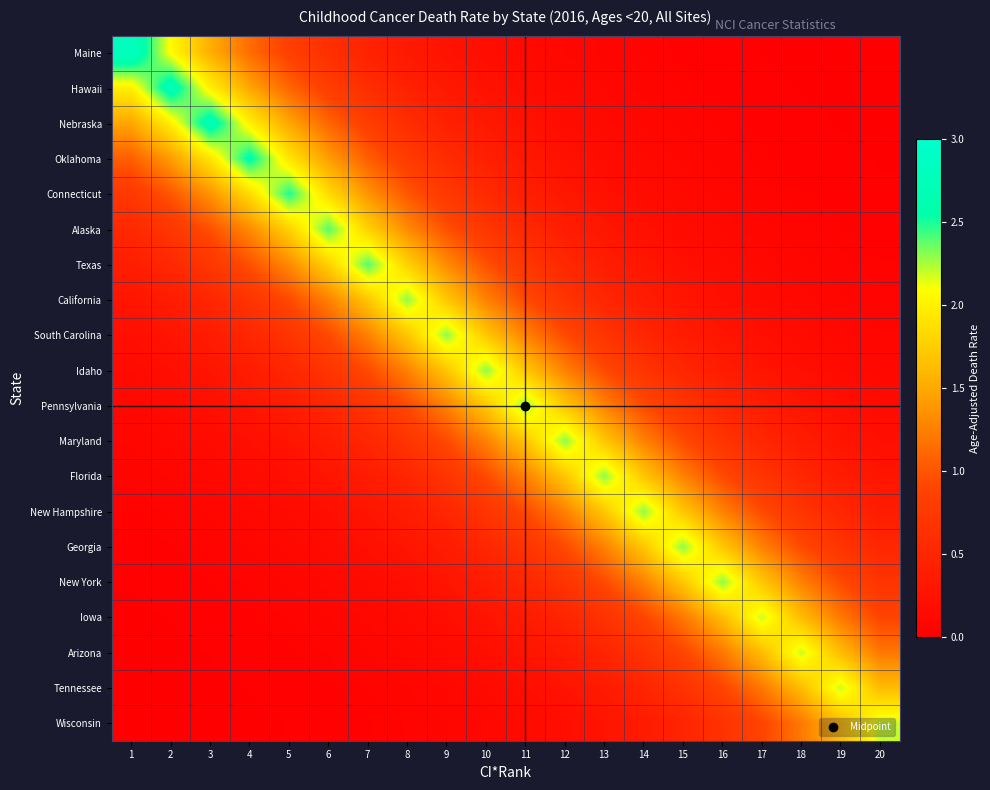

Reading left to right, transcribe all the data shown in this chart.

Maine: 1=2.8	2=2.1	3=1.5	4=1.1	5=0.8	6=0.6	7=0.5	8=0.3	9=0.3	10=0.2	11=0.1	12=0.1	13=0.1	14=0.1	15=0.0	16=0.0	17=0.0	18=0.0	19=0.0	20=0.0
Hawaii: 1=2.0	2=2.7	3=2.0	4=1.5	5=1.1	6=0.8	7=0.6	8=0.4	9=0.3	10=0.2	11=0.2	12=0.1	13=0.1	14=0.1	15=0.1	16=0.0	17=0.0	18=0.0	19=0.0	20=0.0
Nebraska: 1=1.5	2=2.0	3=2.7	4=2.0	5=1.5	6=1.1	7=0.8	8=0.6	9=0.4	10=0.3	11=0.2	12=0.2	13=0.1	14=0.1	15=0.1	16=0.1	17=0.0	18=0.0	19=0.0	20=0.0
Oklahoma: 1=1.1	2=1.4	3=1.9	4=2.6	5=1.9	6=1.4	7=1.1	8=0.8	9=0.6	10=0.4	11=0.3	12=0.2	13=0.2	14=0.1	15=0.1	16=0.1	17=0.1	18=0.0	19=0.0	20=0.0
Connecticut: 1=0.8	2=1.0	3=1.4	4=1.9	5=2.5	6=1.9	7=1.4	8=1.0	9=0.8	10=0.6	11=0.4	12=0.3	13=0.2	14=0.2	15=0.1	16=0.1	17=0.1	18=0.1	19=0.0	20=0.0
Alaska: 1=0.5	2=0.7	3=1.0	4=1.3	5=1.8	6=2.4	7=1.8	8=1.3	9=1.0	10=0.7	11=0.5	12=0.4	13=0.3	14=0.2	15=0.2	16=0.1	17=0.1	18=0.1	19=0.0	20=0.0
Texas: 1=0.4	2=0.5	3=0.7	4=1.0	5=1.3	6=1.8	7=2.4	8=1.8	9=1.3	10=1.0	11=0.7	12=0.5	13=0.4	14=0.3	15=0.2	16=0.2	17=0.1	18=0.1	19=0.1	20=0.0
California: 1=0.3	2=0.4	3=0.5	4=0.7	5=0.9	6=1.3	7=1.7	8=2.3	9=1.7	10=1.3	11=0.9	12=0.7	13=0.5	14=0.4	15=0.3	16=0.2	17=0.2	18=0.1	19=0.1	20=0.1
South Carolina: 1=0.2	2=0.3	3=0.4	4=0.5	5=0.7	6=0.9	7=1.3	8=1.7	9=2.3	10=1.7	11=1.3	12=0.9	13=0.7	14=0.5	15=0.4	16=0.3	17=0.2	18=0.2	19=0.1	20=0.1
Idaho: 1=0.2	2=0.2	3=0.3	4=0.4	5=0.5	6=0.7	7=0.9	8=1.3	9=1.7	10=2.3	11=1.7	12=1.3	13=0.9	14=0.7	15=0.5	16=0.4	17=0.3	18=0.2	19=0.2	20=0.1
Pennsylvania: 1=0.1	2=0.2	3=0.2	4=0.3	5=0.4	6=0.5	7=0.7	8=0.9	9=1.3	10=1.7	11=2.3	12=1.7	13=1.3	14=0.9	15=0.7	16=0.5	17=0.4	18=0.3	19=0.2	20=0.2
Maryland: 1=0.1	2=0.1	3=0.2	4=0.2	5=0.3	6=0.4	7=0.5	8=0.7	9=0.9	10=1.3	11=1.7	12=2.3	13=1.7	14=1.3	15=0.9	16=0.7	17=0.5	18=0.4	19=0.3	20=0.2
Florida: 1=0.1	2=0.1	3=0.1	4=0.2	5=0.2	6=0.3	7=0.4	8=0.5	9=0.7	10=0.9	11=1.3	12=1.7	13=2.3	14=1.7	15=1.3	16=0.9	17=0.7	18=0.5	19=0.4	20=0.3
New Hampshire: 1=0.0	2=0.1	3=0.1	4=0.1	5=0.2	6=0.2	7=0.3	8=0.4	9=0.5	10=0.7	11=0.9	12=1.3	13=1.7	14=2.3	15=1.7	16=1.3	17=0.9	18=0.7	19=0.5	20=0.4
Georgia: 1=0.0	2=0.0	3=0.1	4=0.1	5=0.1	6=0.2	7=0.2	8=0.3	9=0.4	10=0.5	11=0.7	12=0.9	13=1.3	14=1.7	15=2.3	16=1.7	17=1.3	18=0.9	19=0.7	20=0.5
New York: 1=0.0	2=0.0	3=0.0	4=0.1	5=0.1	6=0.1	7=0.2	8=0.2	9=0.3	10=0.4	11=0.5	12=0.7	13=0.9	14=1.3	15=1.7	16=2.3	17=1.7	18=1.3	19=0.9	20=0.7
Iowa: 1=0.0	2=0.0	3=0.0	4=0.0	5=0.1	6=0.1	7=0.1	8=0.1	9=0.2	10=0.3	11=0.4	12=0.5	13=0.7	14=0.9	15=1.2	16=1.6	17=2.2	18=1.6	19=1.2	20=0.9
Arizona: 1=0.0	2=0.0	3=0.0	4=0.0	5=0.0	6=0.1	7=0.1	8=0.1	9=0.1	10=0.2	11=0.3	12=0.4	13=0.5	14=0.7	15=0.9	16=1.2	17=1.6	18=2.2	19=1.6	20=1.2
Tennessee: 1=0.0	2=0.0	3=0.0	4=0.0	5=0.0	6=0.0	7=0.1	8=0.1	9=0.1	10=0.1	11=0.2	12=0.3	13=0.4	14=0.5	15=0.7	16=0.9	17=1.2	18=1.6	19=2.2	20=1.6
Wisconsin: 1=0.0	2=0.0	3=0.0	4=0.0	5=0.0	6=0.0	7=0.0	8=0.1	9=0.1	10=0.1	11=0.1	12=0.2	13=0.3	14=0.4	15=0.5	16=0.7	17=0.9	18=1.2	19=1.6	20=2.2